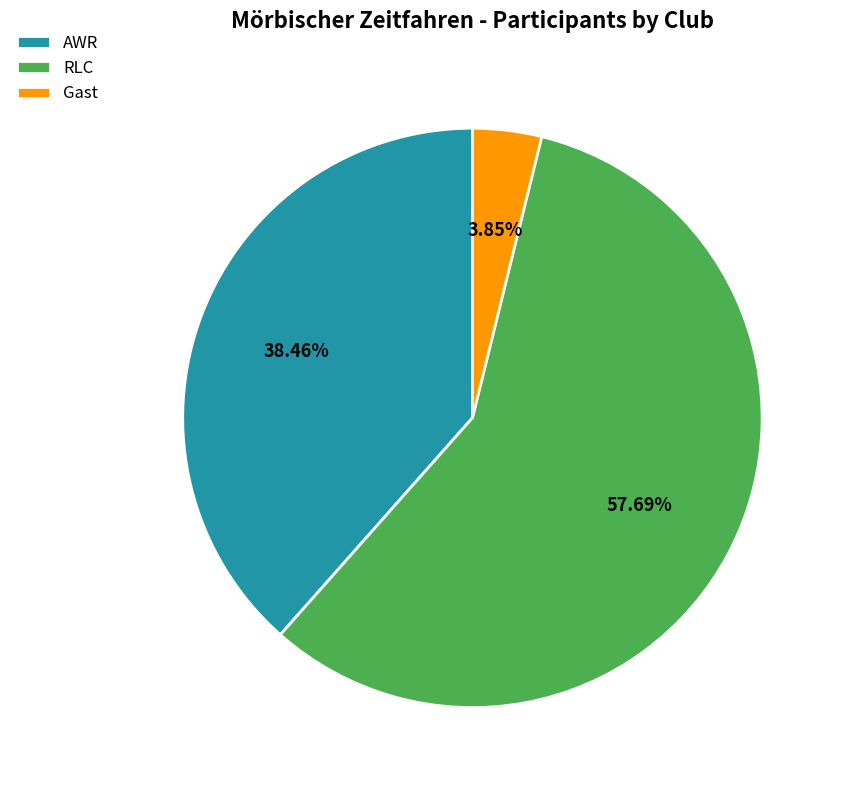

Count the number of slices in the pie.

3